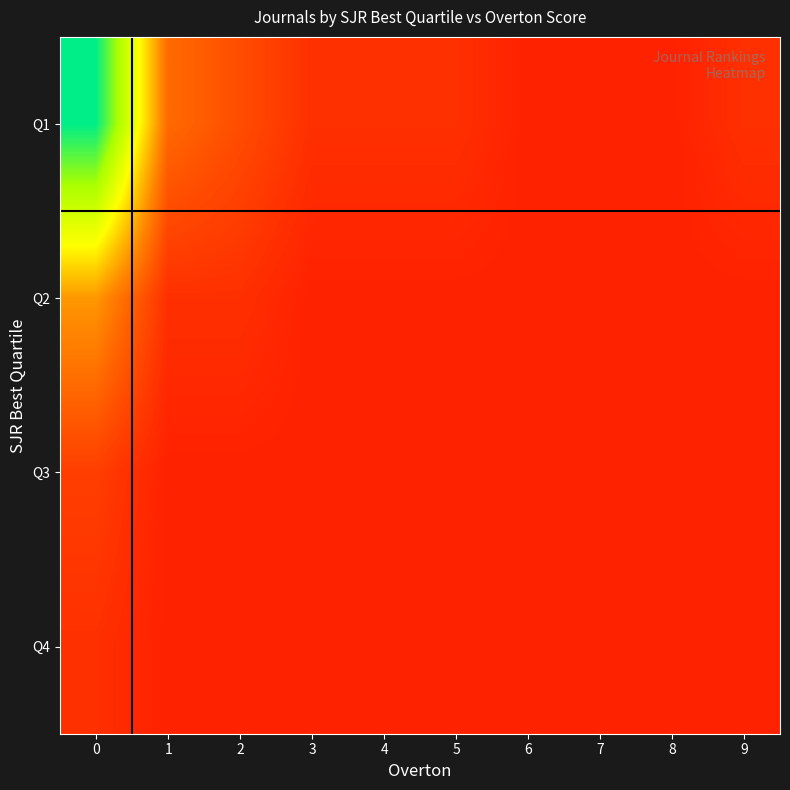

What is the total value across all series at 0?

39